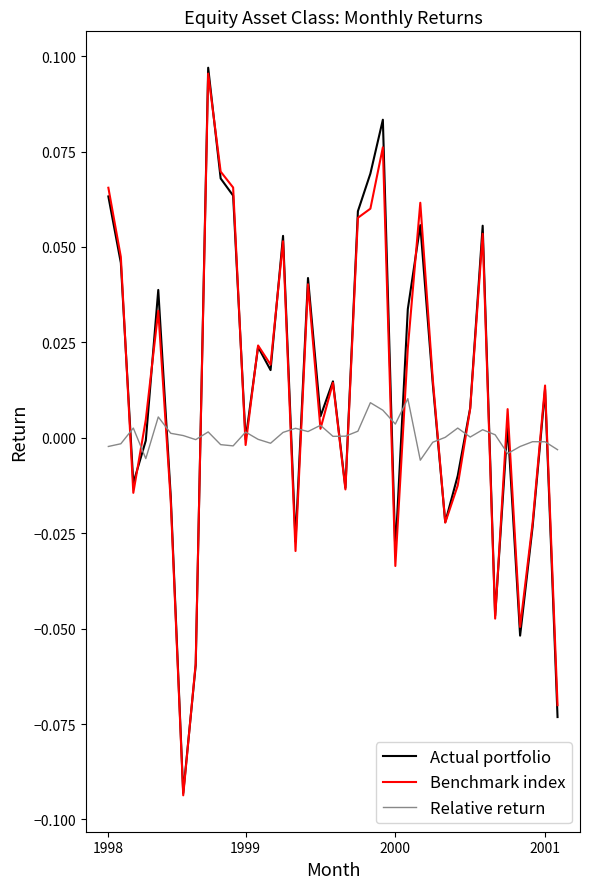

Which series has the largest range (max minus min)?

Actual portfolio